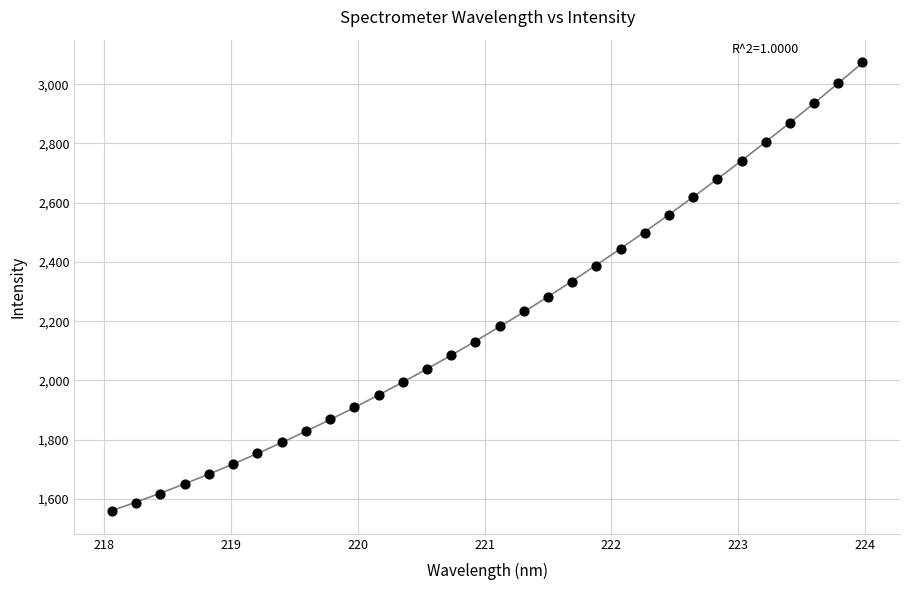

What is the range of Y values (max minus min)?

1516.7